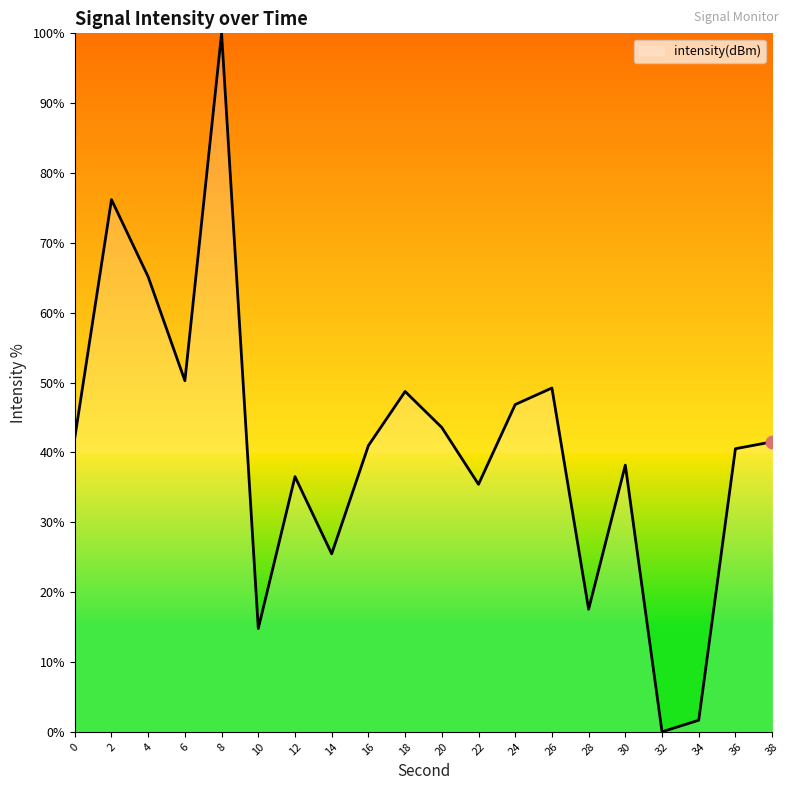

What is the ratio of the value at 38 to the value at 14?

1.6